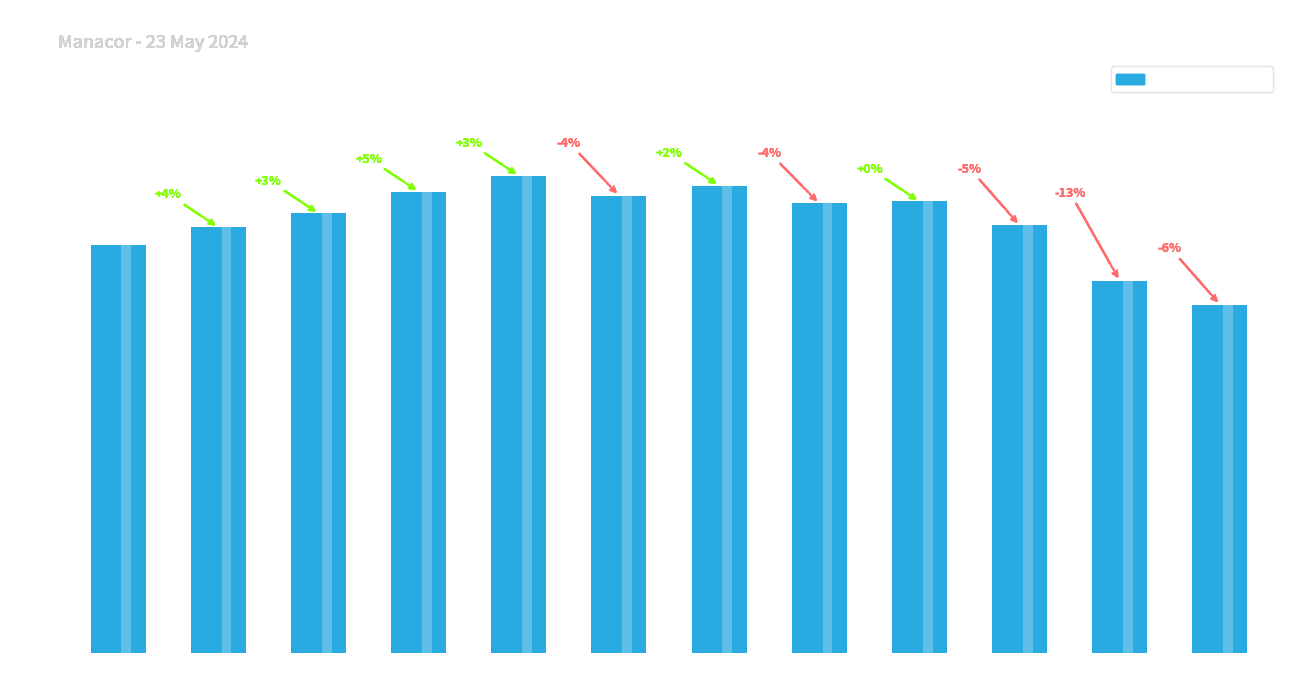

What value does the data have at 18:00?

21.5